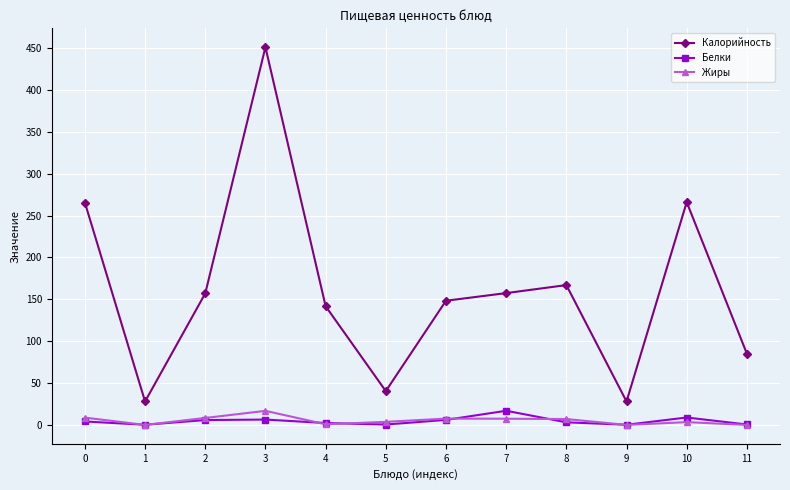

Is it true that Белки equals 8.8 at 10?

True